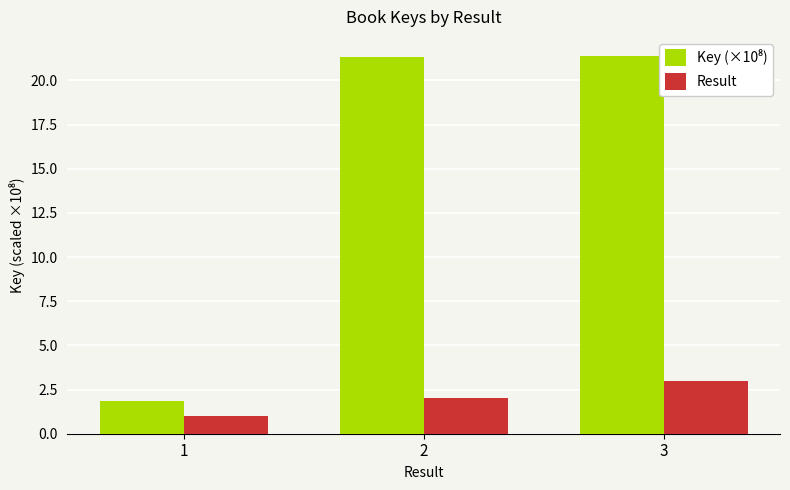

What is the total value across all series at 2?

23.3